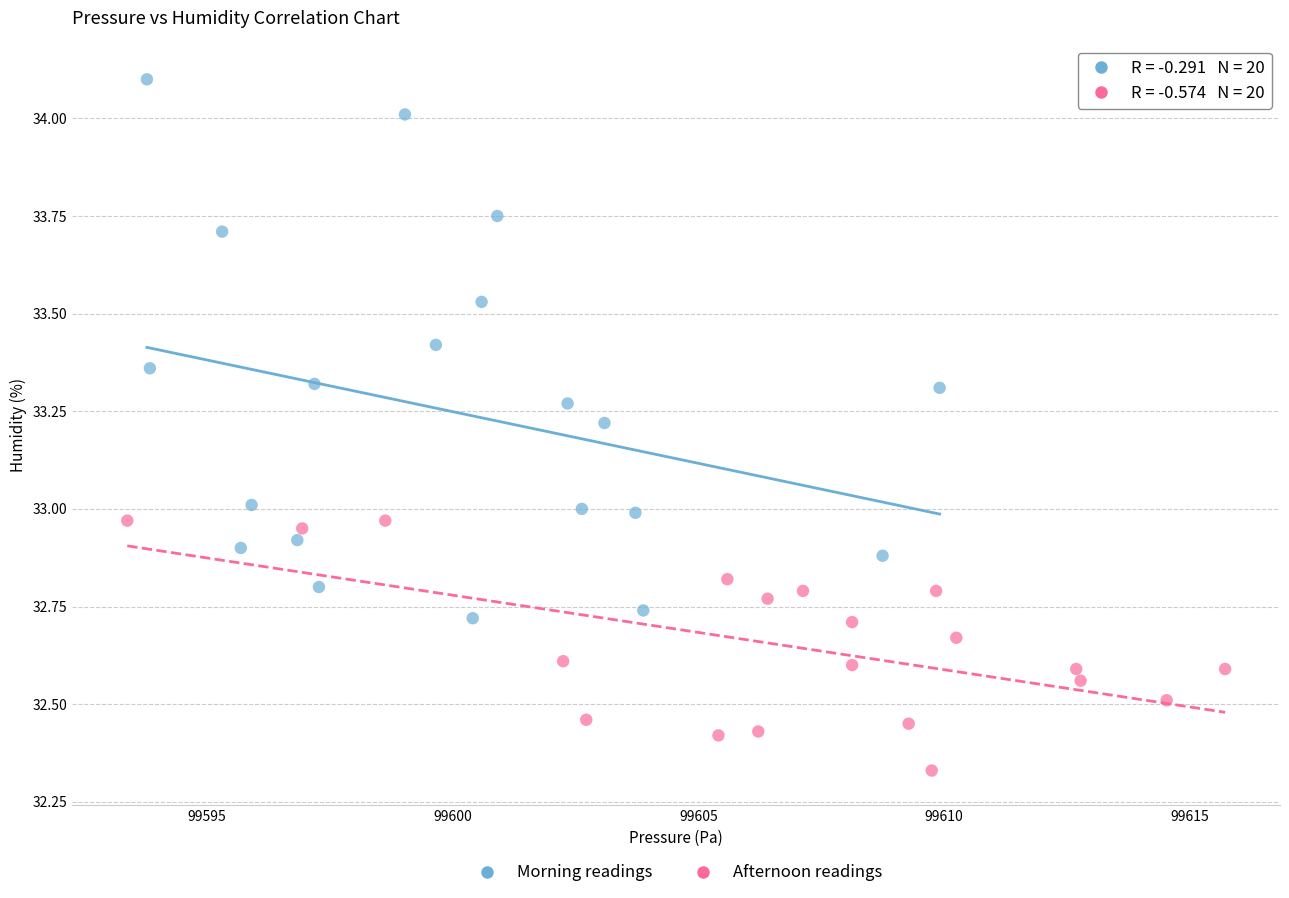

Which series reaches the maximum Y coordinate?

Morning readings